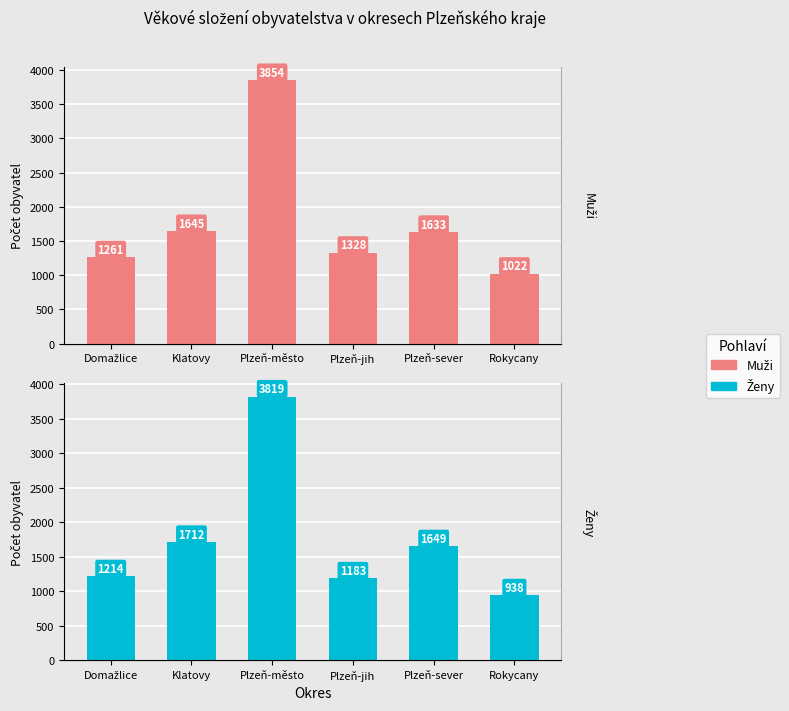

Reading left to right, list all the values displayed in this chart.

Muži: 1261	1645	3854	1328	1633	1022
Ženy: 1214	1712	3819	1183	1649	938